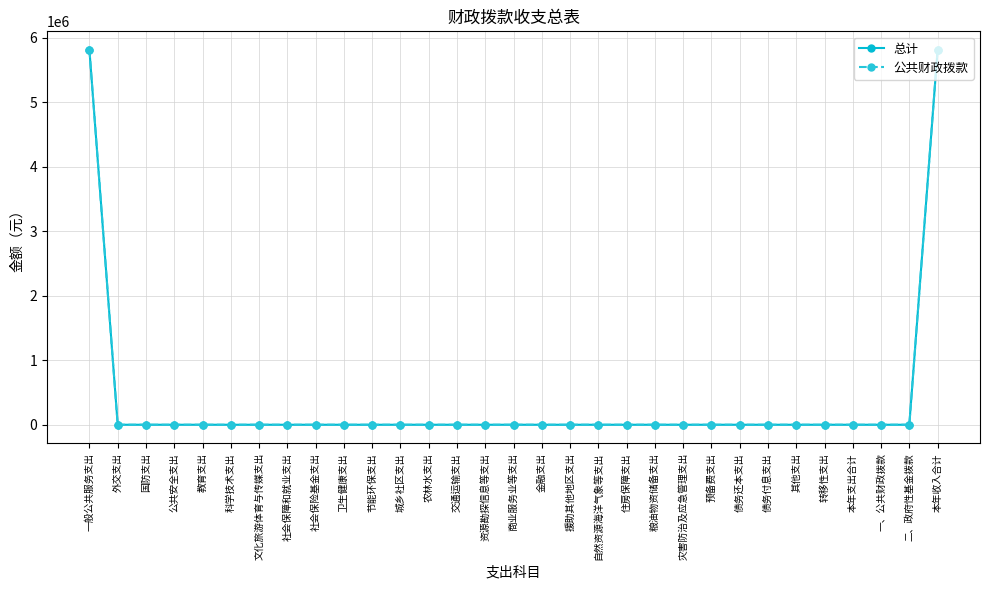

Which series has the largest total across all categories?

总计